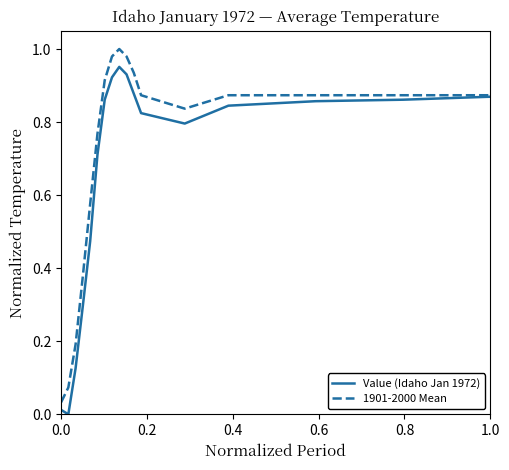

Rank the series by their maximum value, from highest to lowest.

1901-2000 Mean, Value (Idaho Jan 1972)